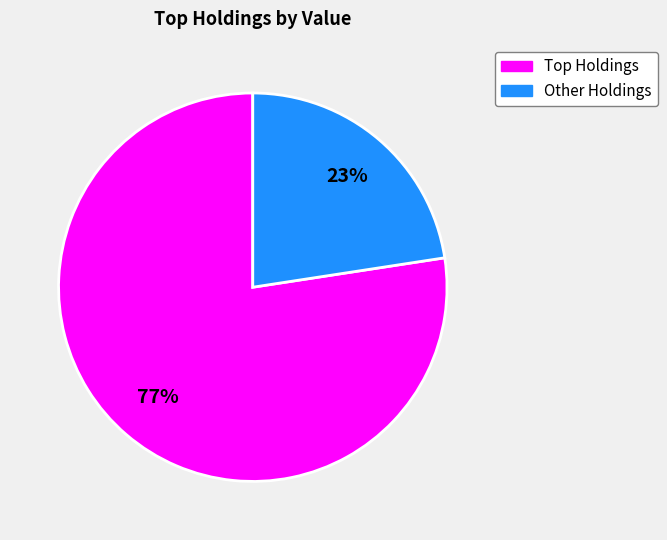

How many segments does this pie chart have?

2